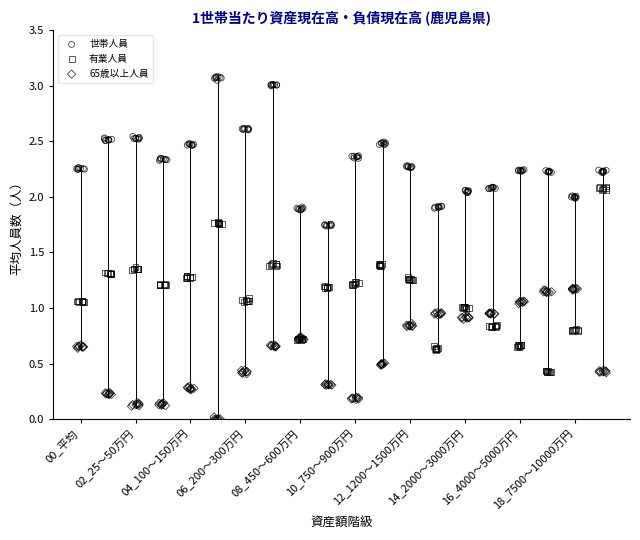

Which series has the largest Y range (max minus min)?

有業人員